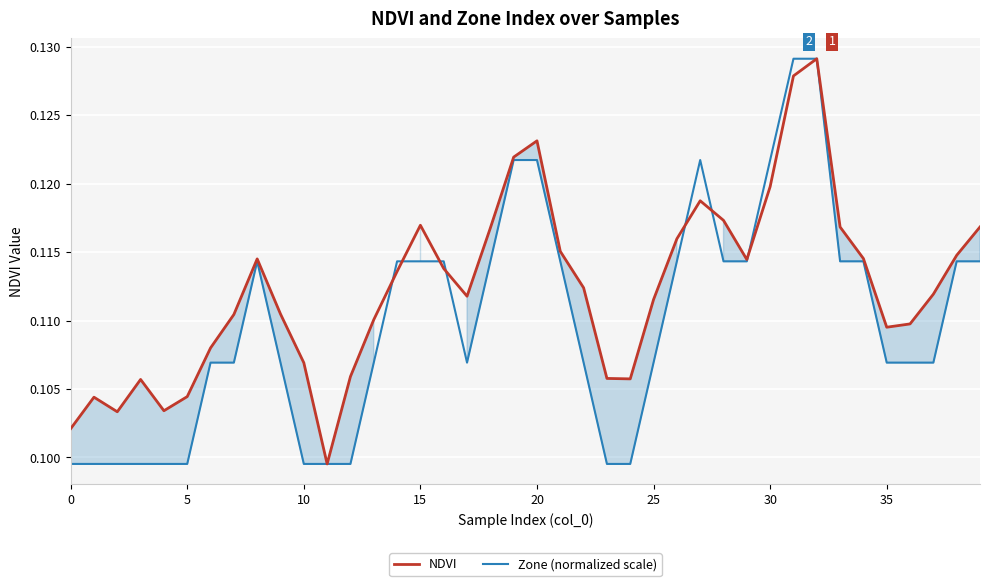

How many interior local peaks does the NDVI series have?

7